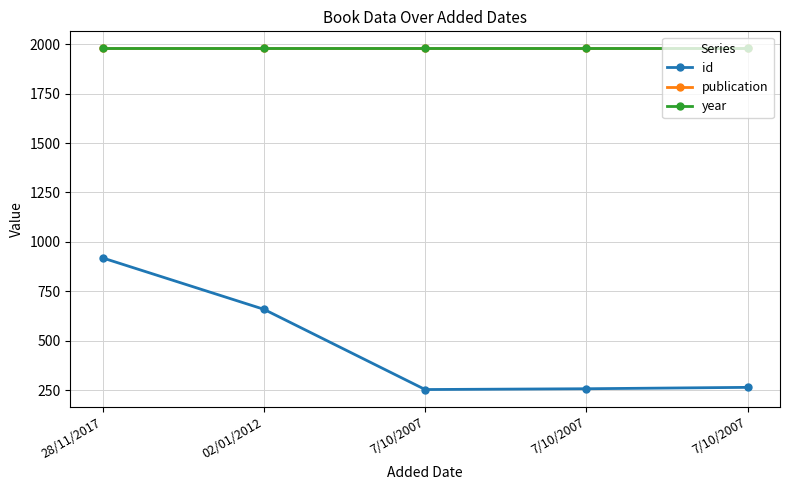

True or false: id and publication cross at least once.

False